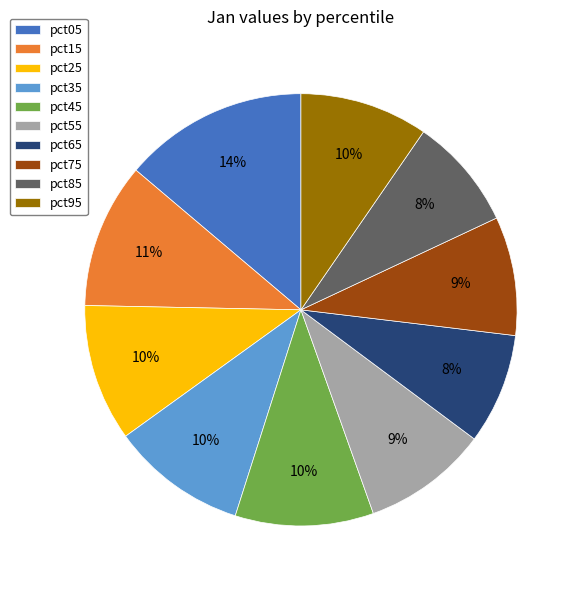

True or false: pct35 accounts for 10% of the total.

True